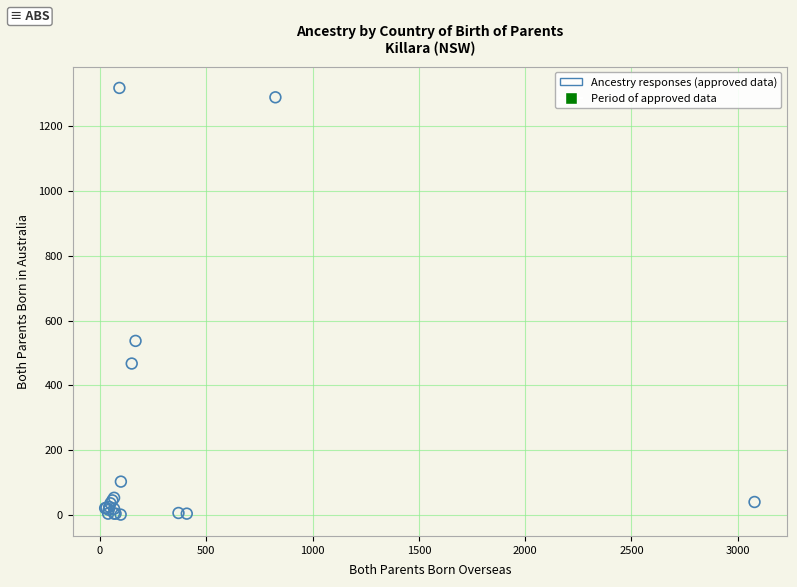

What Y value in the scatter plot is closest to 659?

537